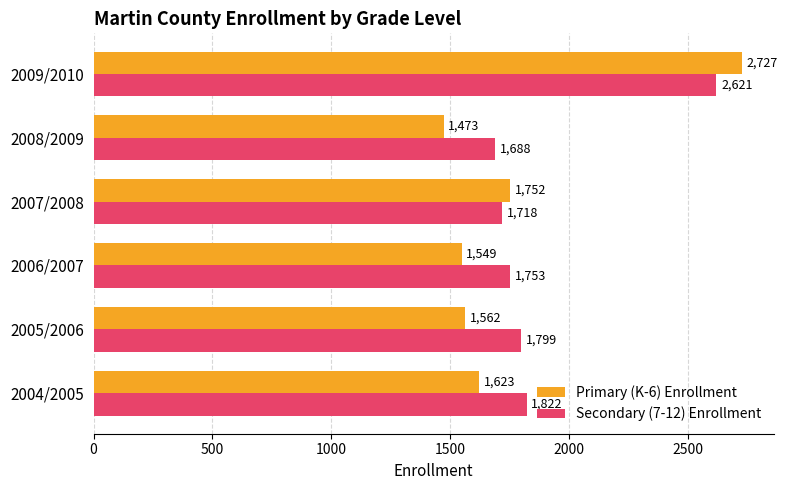

At which category is the sum across all series the highest?

2009/2010